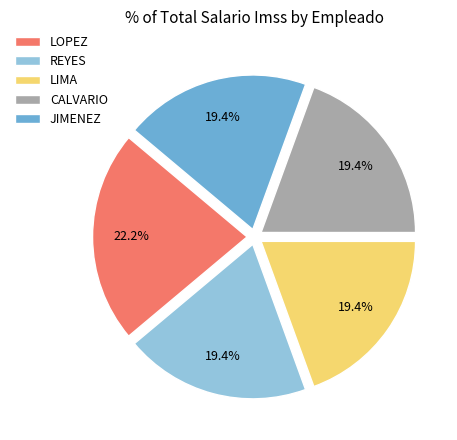

What is the largest slice in the pie chart?

LOPEZ